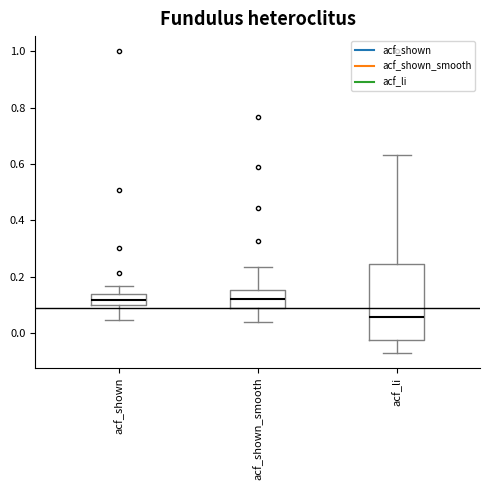

Reading left to right, transcribe this box plot: for each box, give where its median line is, the range the box spans, and where its two whiskers end, as read against the y-axis. The values are not printed on the chart, so give them approximately, as read against the axis.

acf_shown: median 0.12, box 0.10 to 0.14, whiskers 0.04 to 0.16
acf_shown_smooth: median 0.12, box 0.08 to 0.16, whiskers 0.04 to 0.24
acf_li: median 0.06, box -0.02 to 0.24, whiskers -0.06 to 0.64